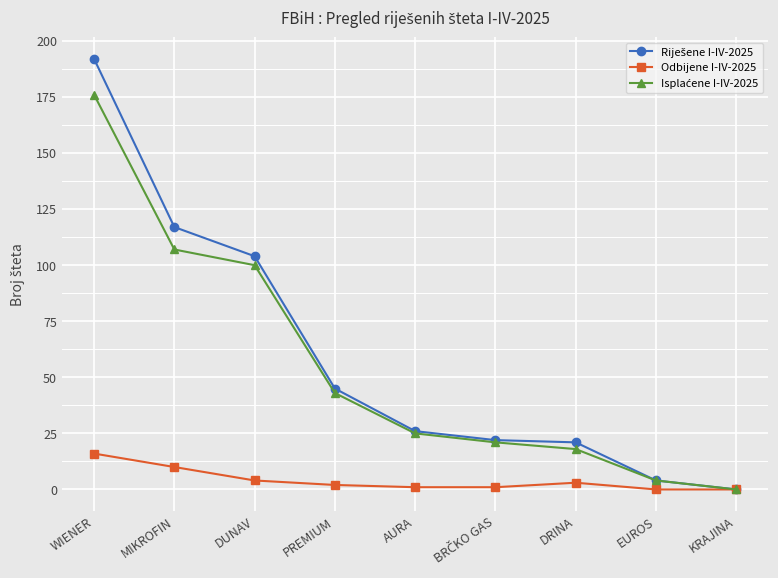

What is the label of the 3rd point from the right?

DRINA